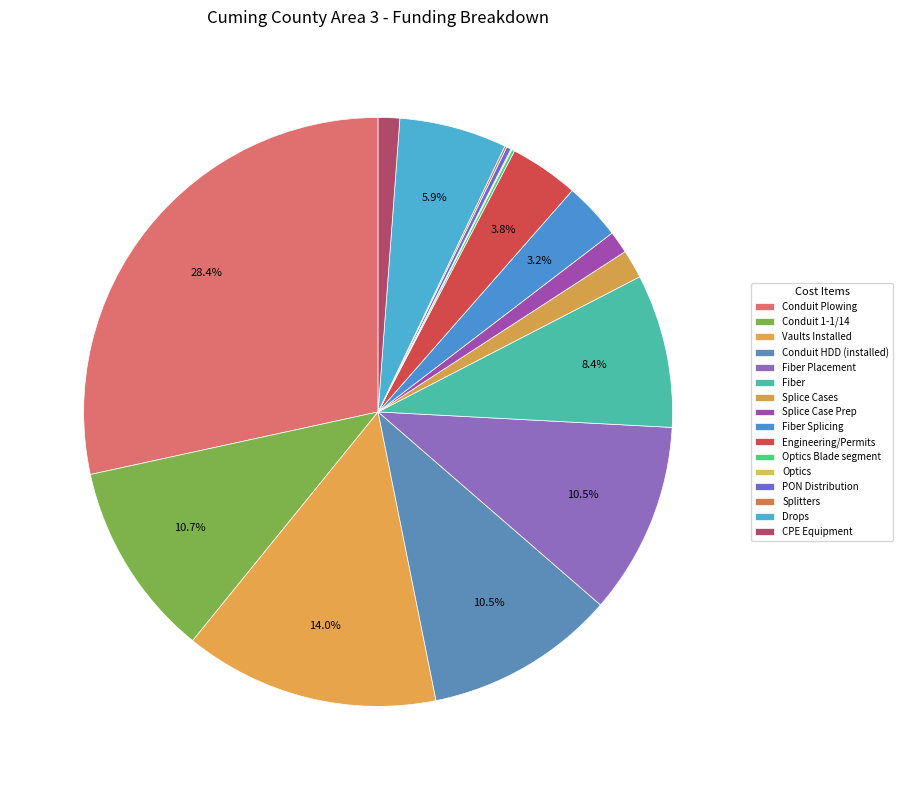

What is the ratio of the value at Conduit Plowing to the value at CPE Equipment?

24.1